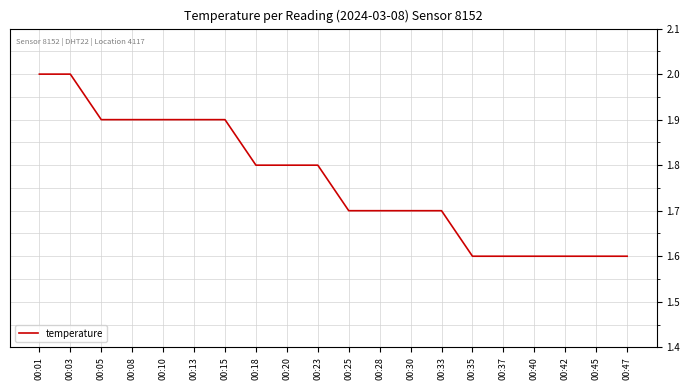

The value at 00:37 is 1.6. True or false?

True